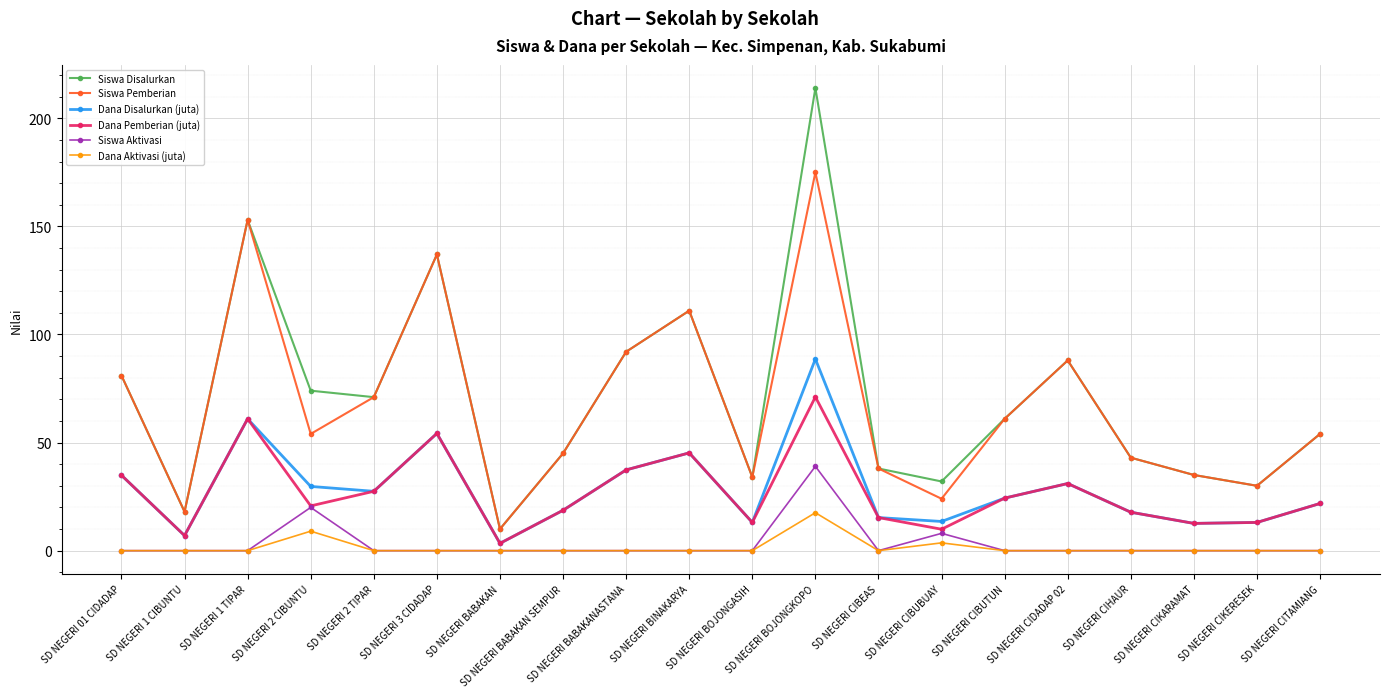

True or false: Dana Disalurkan (juta) and Siswa Pemberian cross at least once.

False